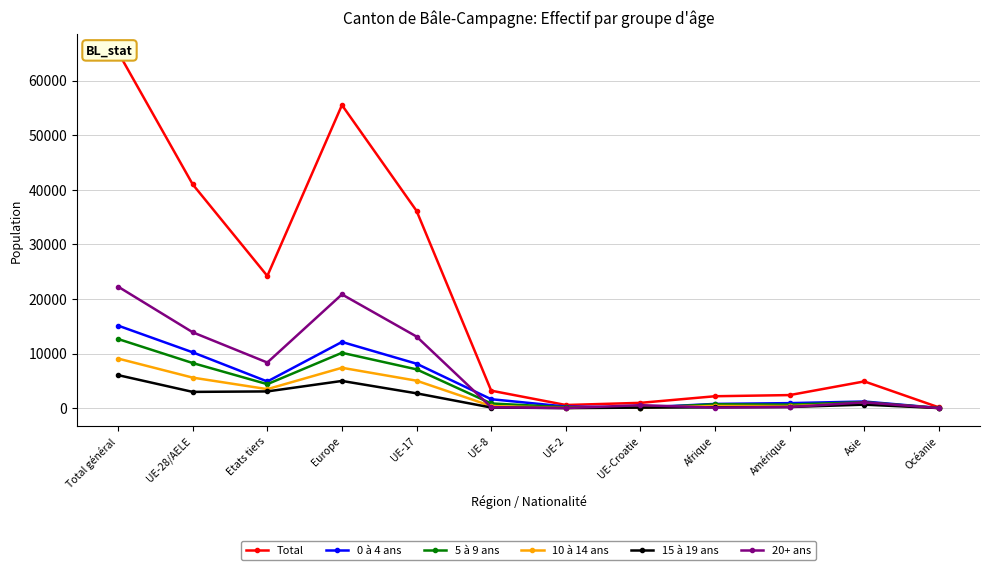

What is the sum of the 5 à 9 ans values at Europe and UE-8?

11013